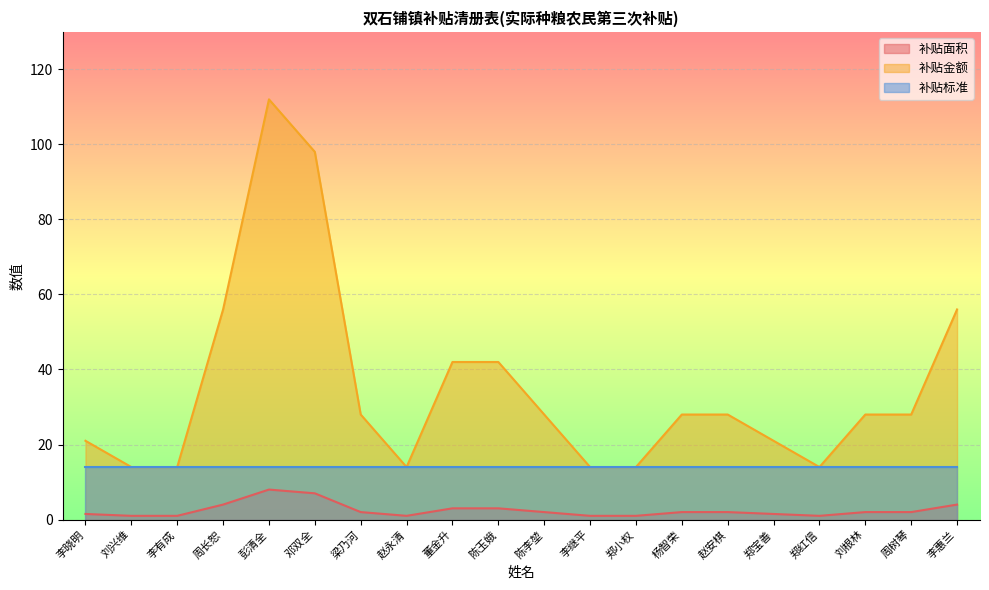

How many lines are shown in the chart?

3